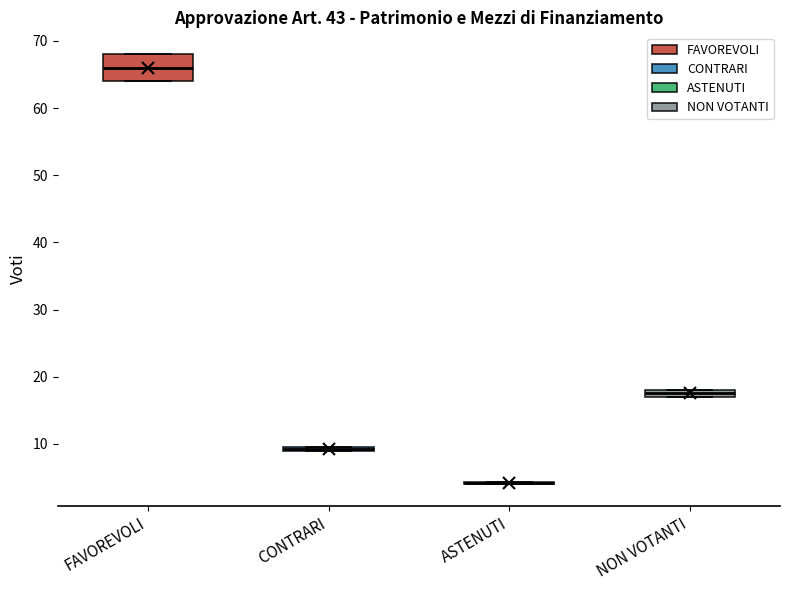

Which box is the tallest, from its lower edge to its upper edge?

FAVOREVOLI